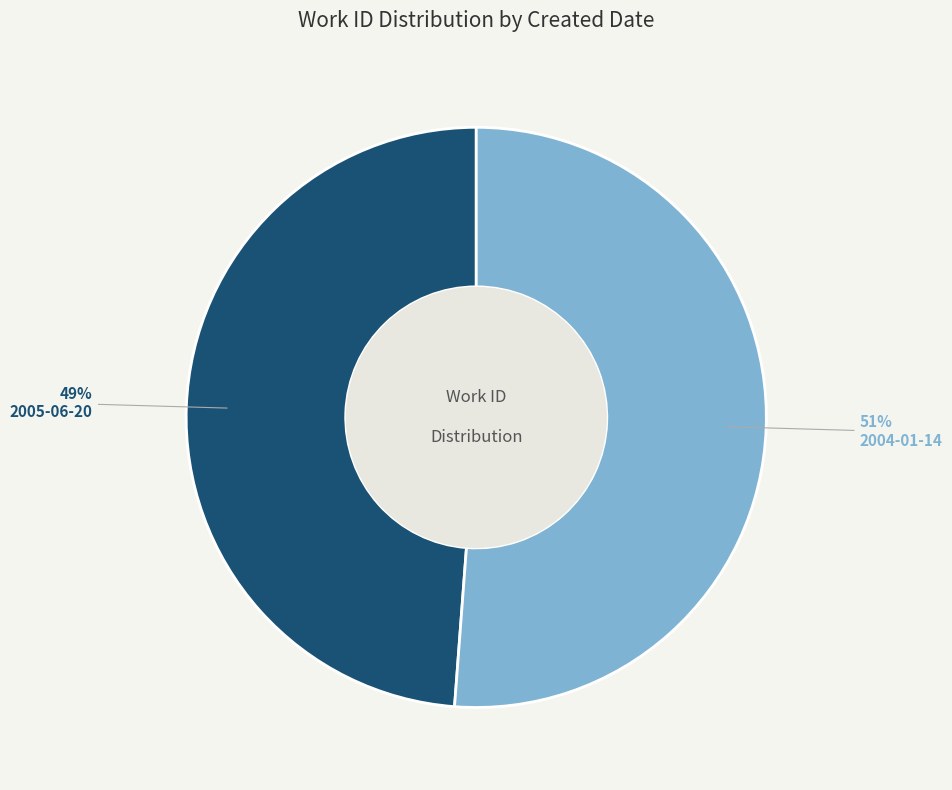

Is it true that 2004-01-14 is 38% of the pie?

False